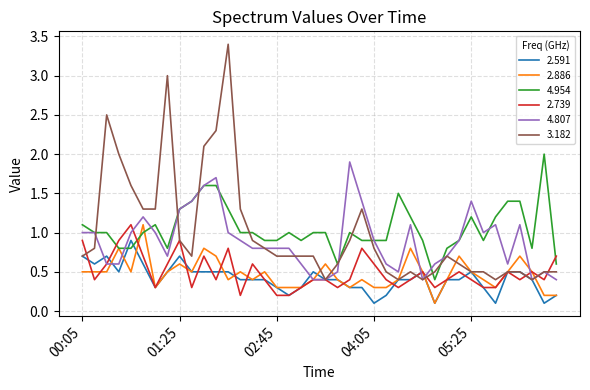

How many series are shown in this chart?

6